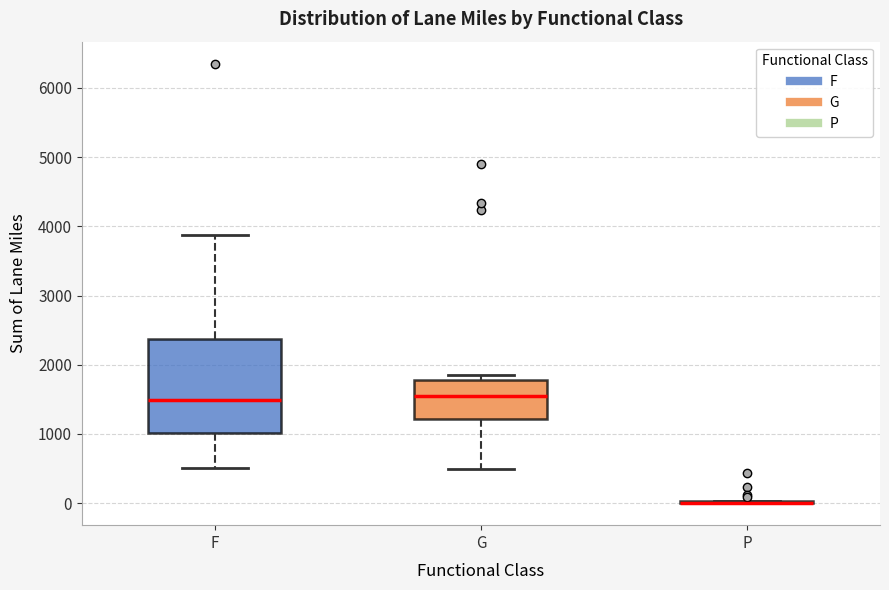

Where does the median line of the box for F sit on the y-axis? The values are not printed on the chart, so give them approximately, as read against the axis.

1500